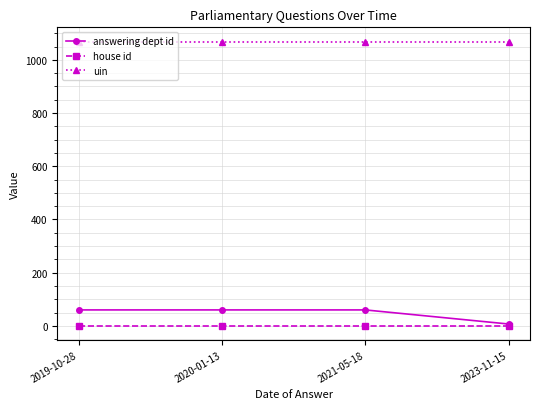

True or false: answering dept id and uin cross at least once.

False